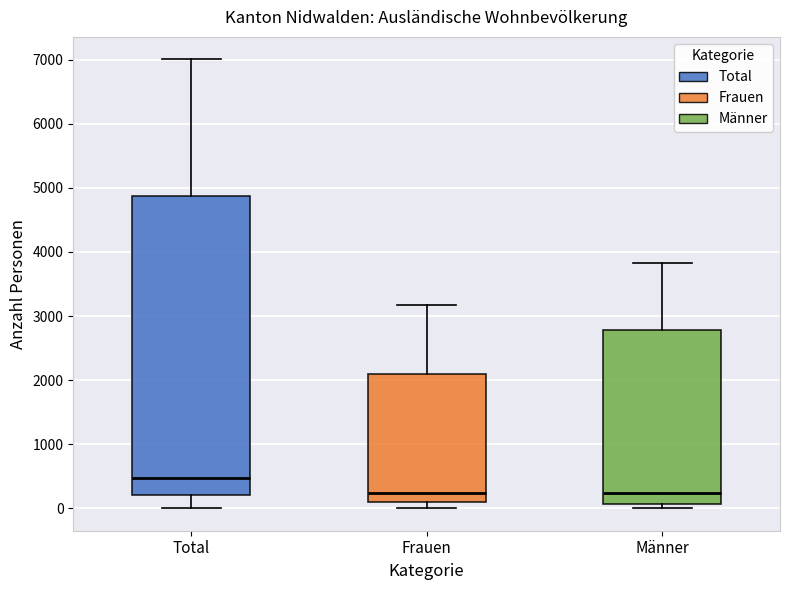

Which box's median line is the highest?

Total